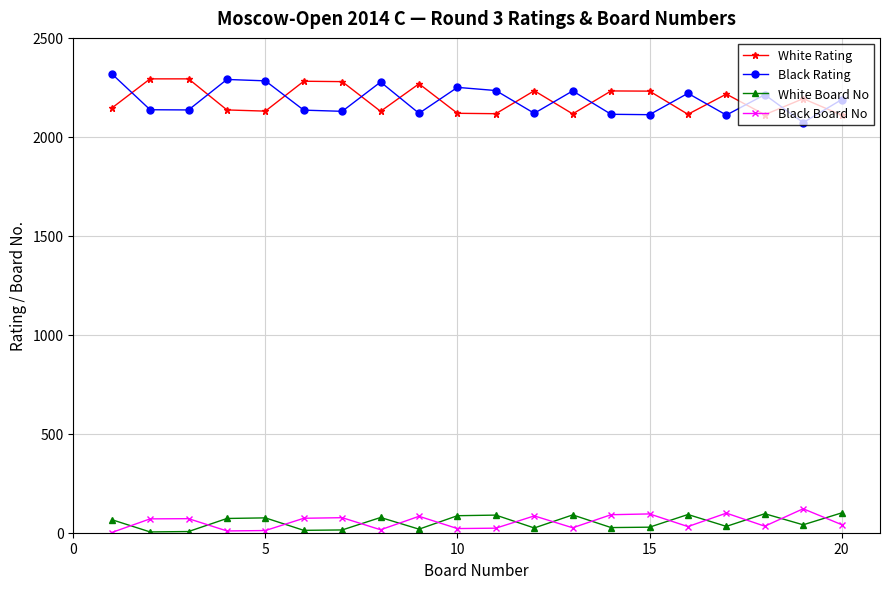

In White Board No, how many points are lower than both neighbors (excluding endpoints)?

7